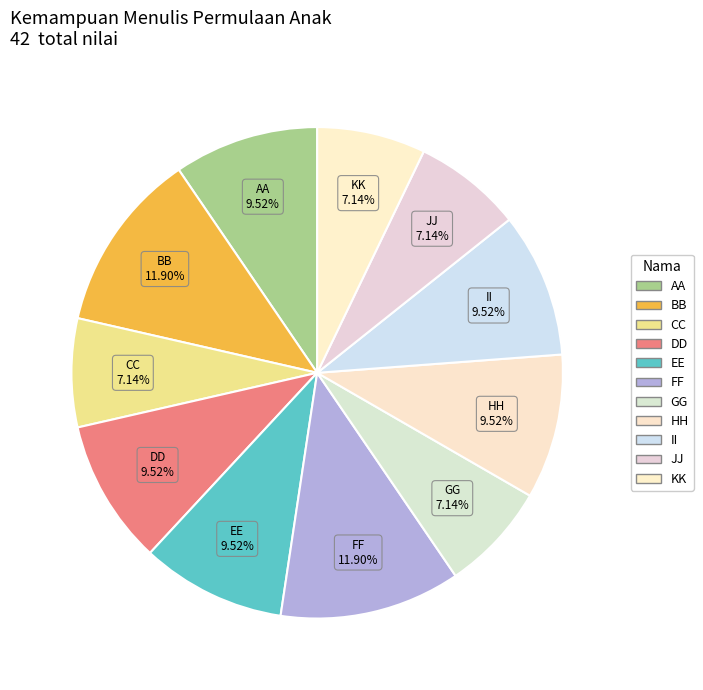

To the nearest percent, what is the combined percentage of FF and KK?

19%